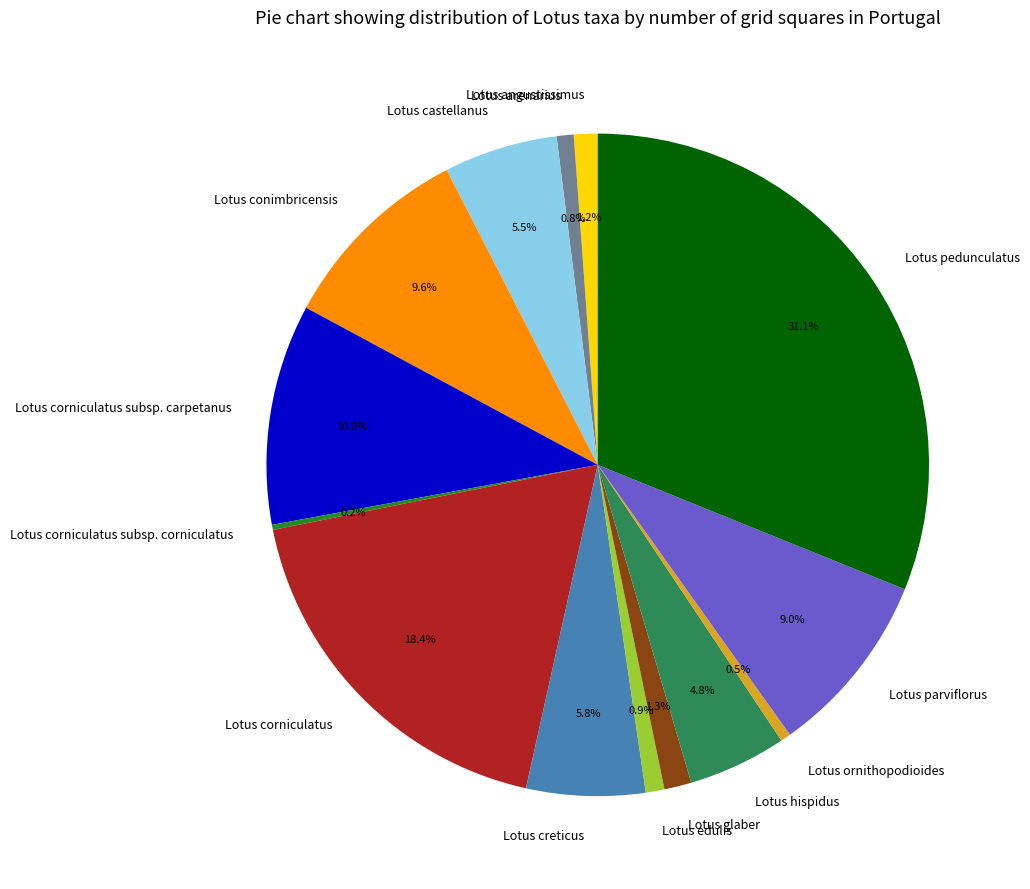

Is there a majority slice in this chart?

No